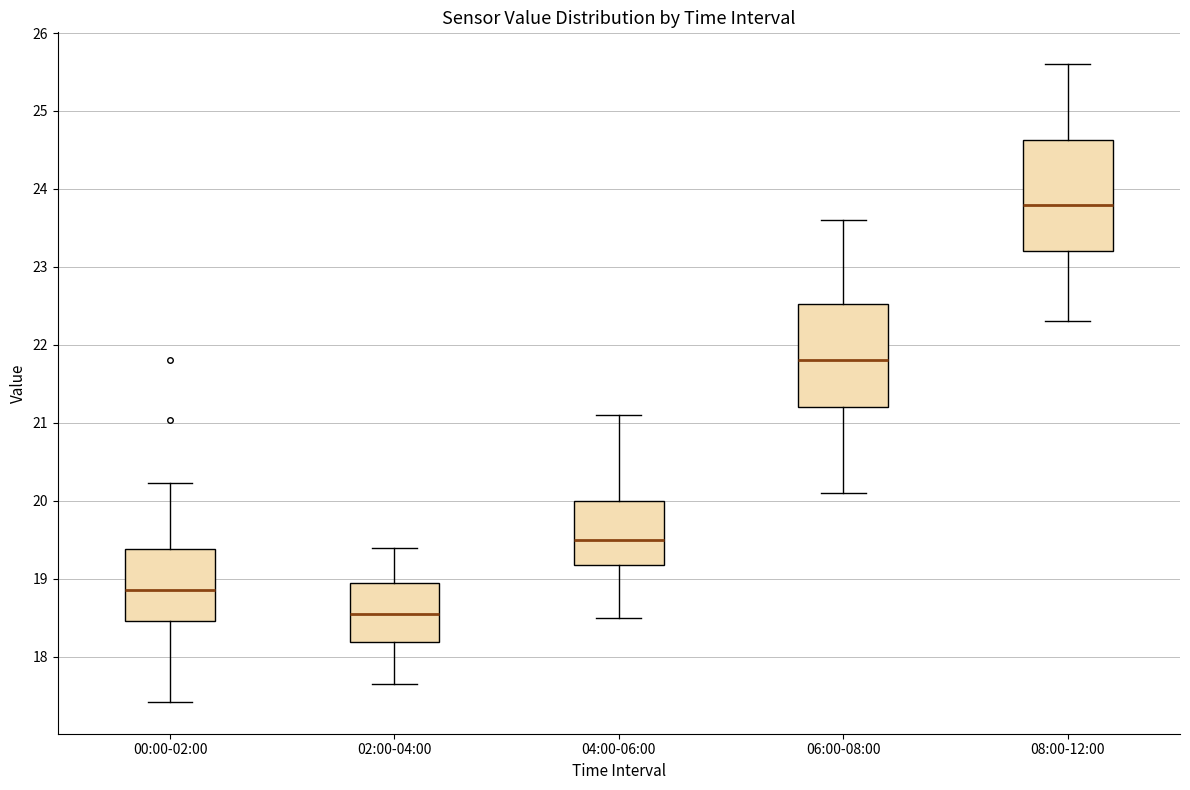

Reading left to right, read every box against the y-axis: the position of its median line, the range the box covers, and the ends of its whiskers. The values are not printed on the chart, so give them approximately, as read against the axis.

00:00-02:00: median 18.9, box 18.5 to 19.4, whiskers 17.4 to 20.2
02:00-04:00: median 18.6, box 18.2 to 19.0, whiskers 17.7 to 19.4
04:00-06:00: median 19.5, box 19.2 to 20.0, whiskers 18.5 to 21.1
06:00-08:00: median 21.8, box 21.2 to 22.5, whiskers 20.1 to 23.6
08:00-12:00: median 23.8, box 23.2 to 24.6, whiskers 22.3 to 25.6